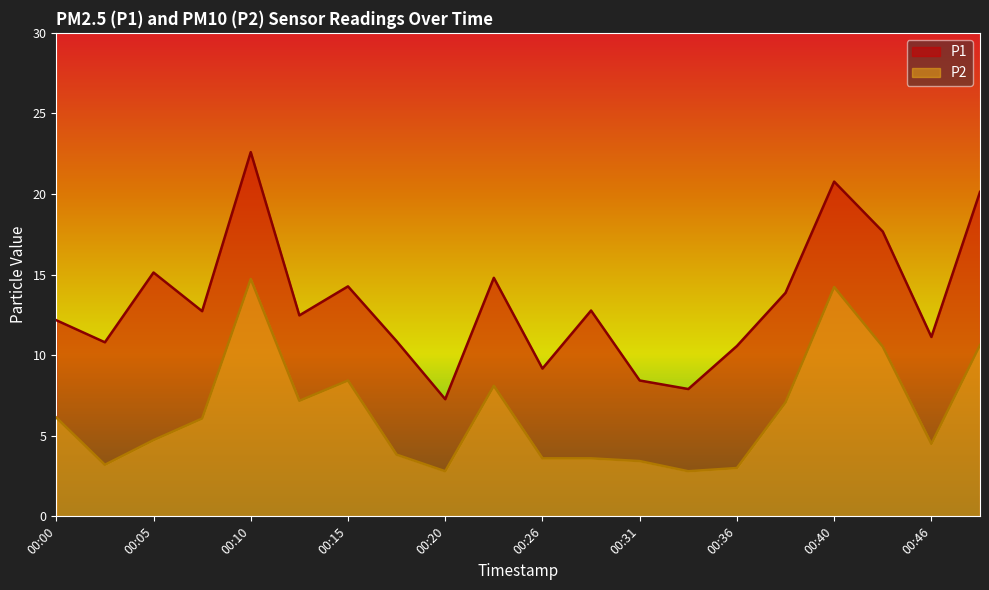

Where is the first local maximum for P2?

00:10